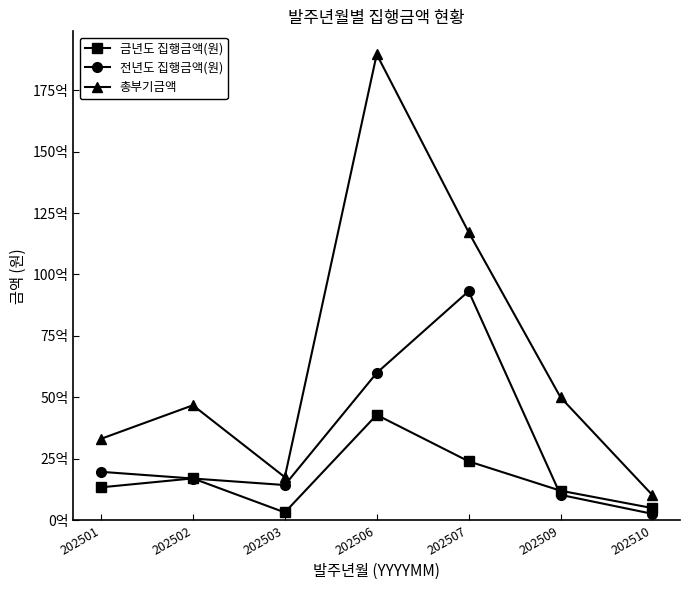

Is this an area chart (filled region under the line)?

No